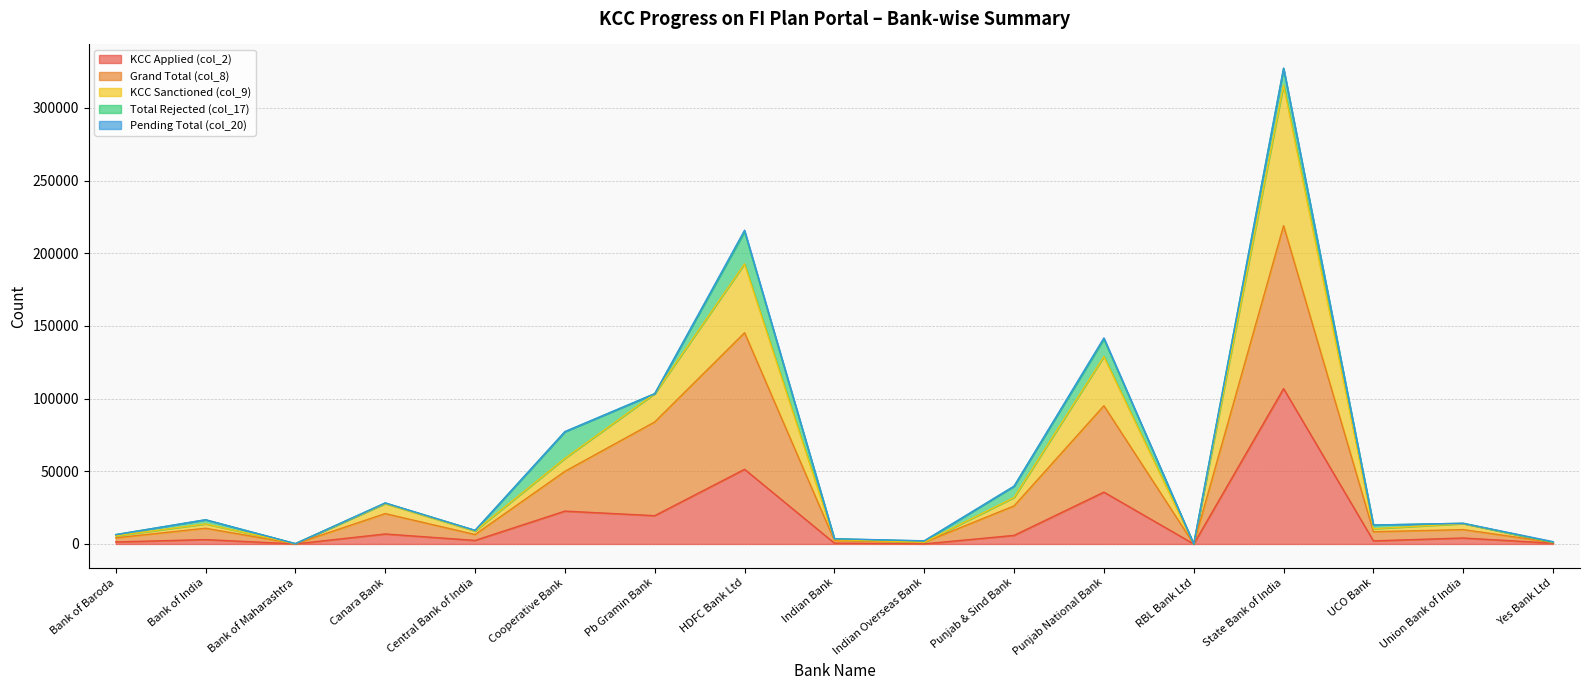

True or false: Grand Total (col_8) and KCC Applied (col_2) intersect in this chart.

False